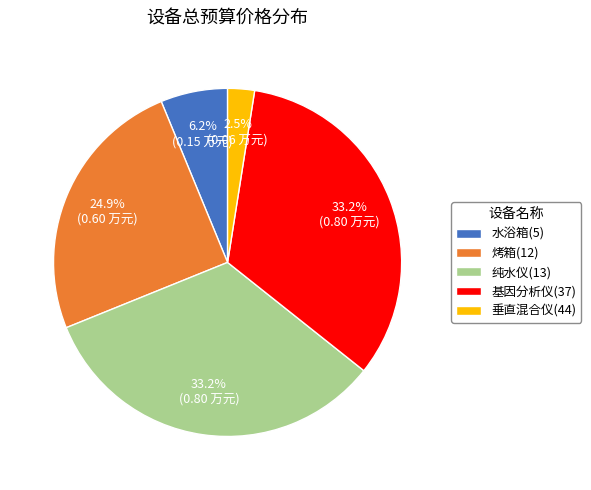

What percentage do 水浴箱(5) and 烤箱(12) together represent?

31.1%